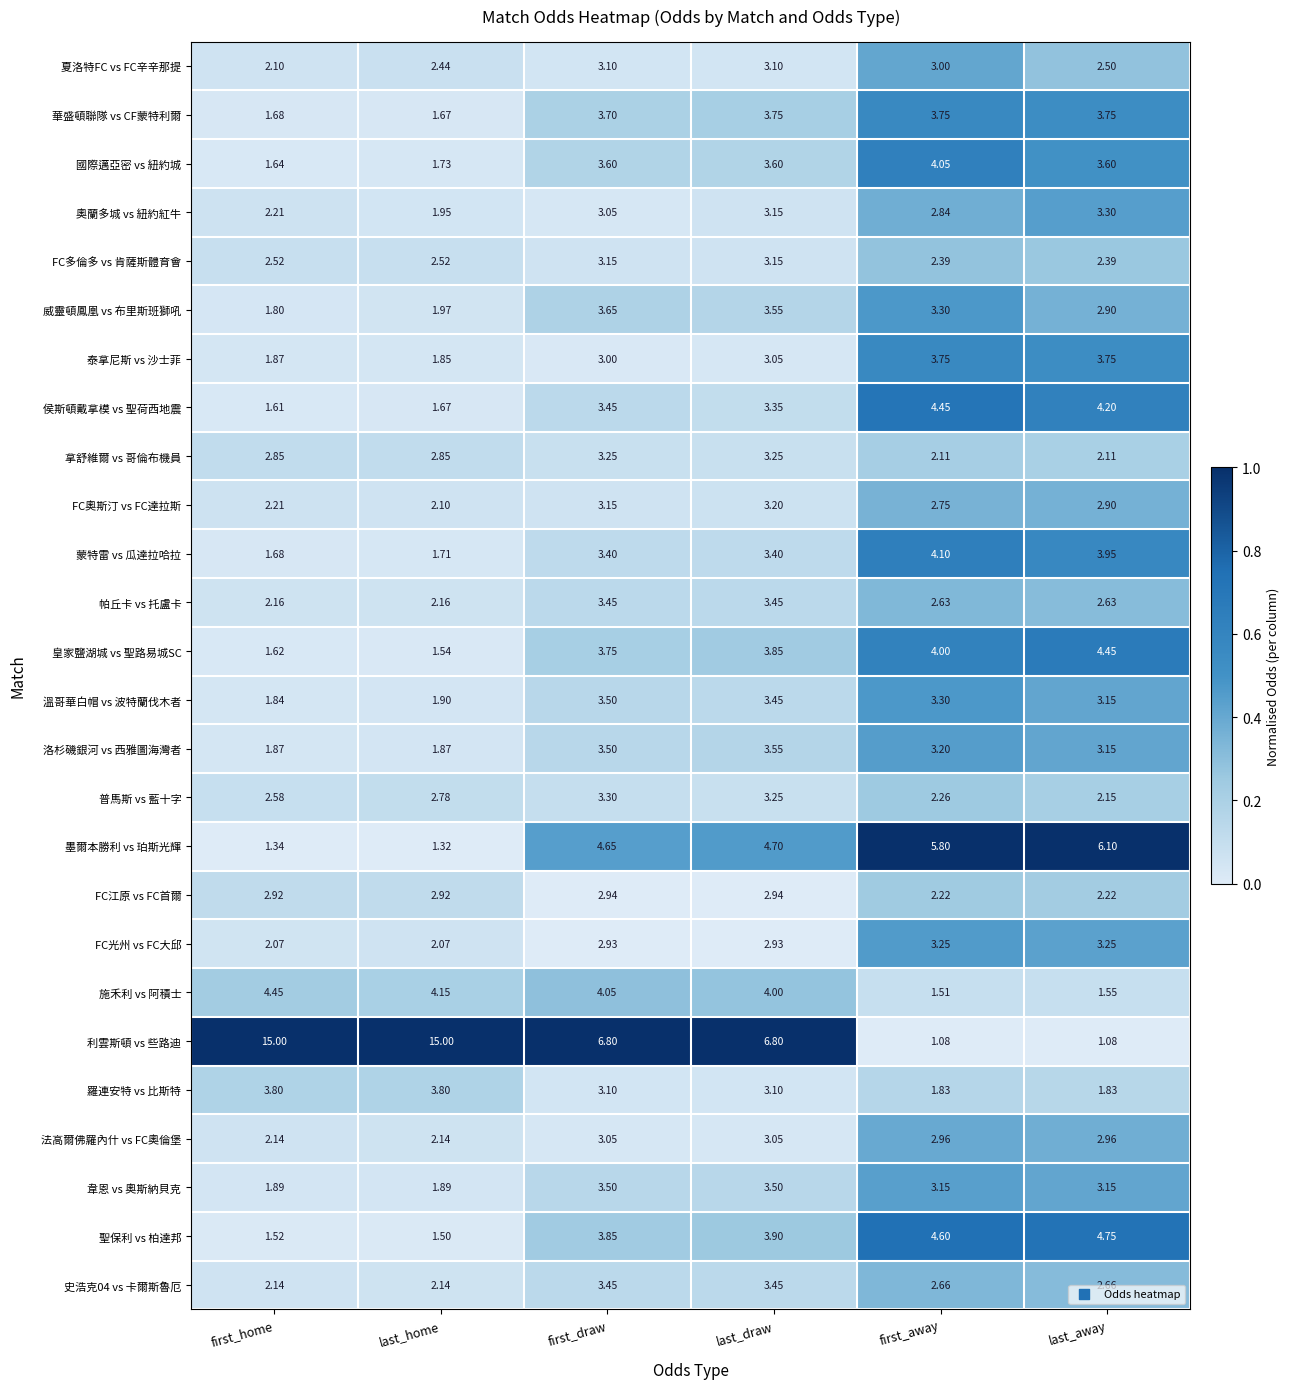

Where does the 國際邁亞密 vs 紐約城 series first go above 3?

first_draw